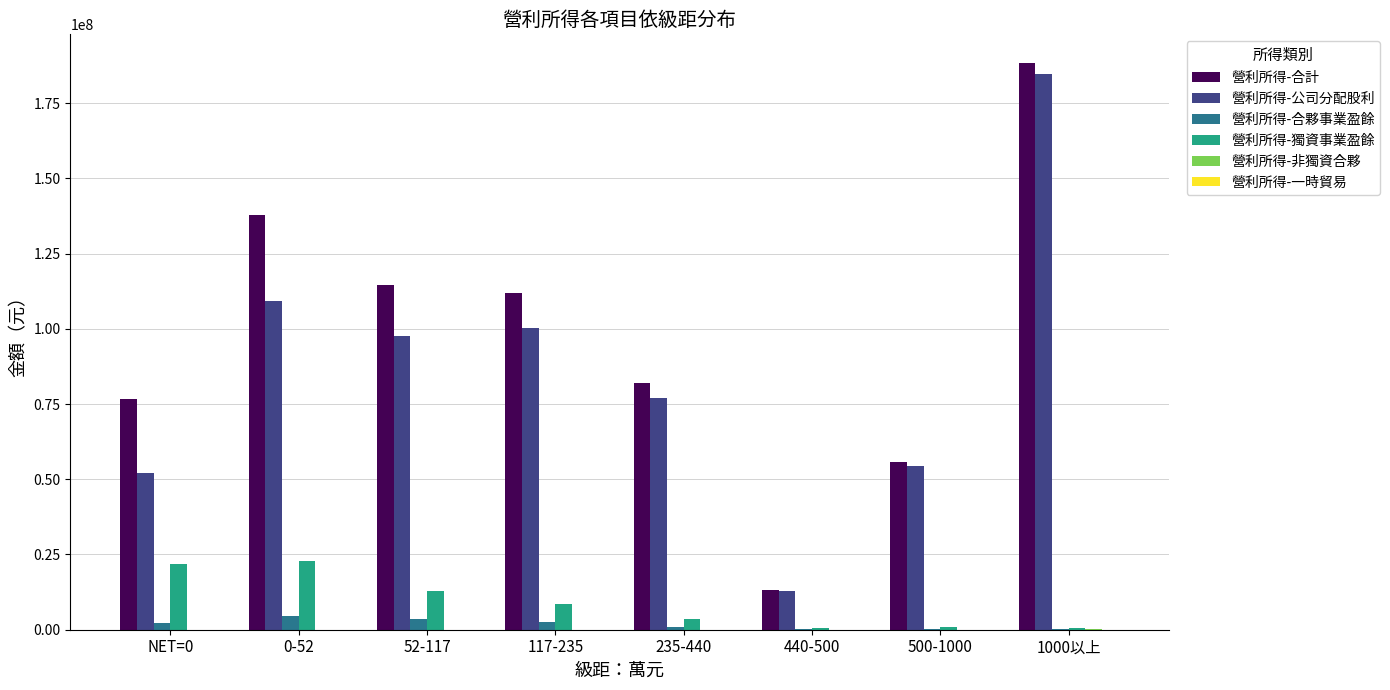

What is the maximum value shown in the chart?

188453494